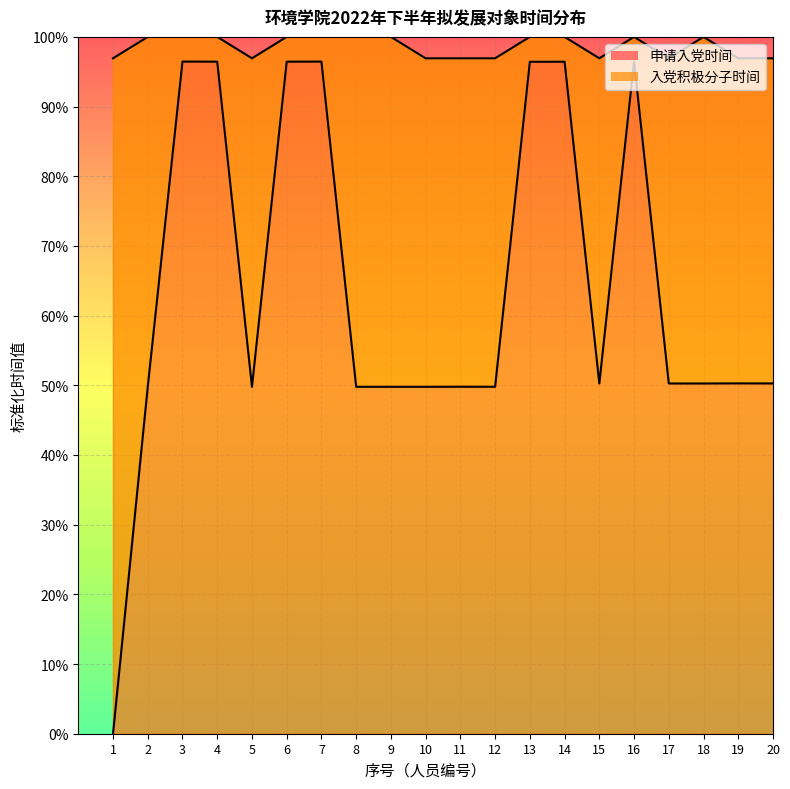

The value of 申请入党时间 at 3 is 1.7. True or false?

False